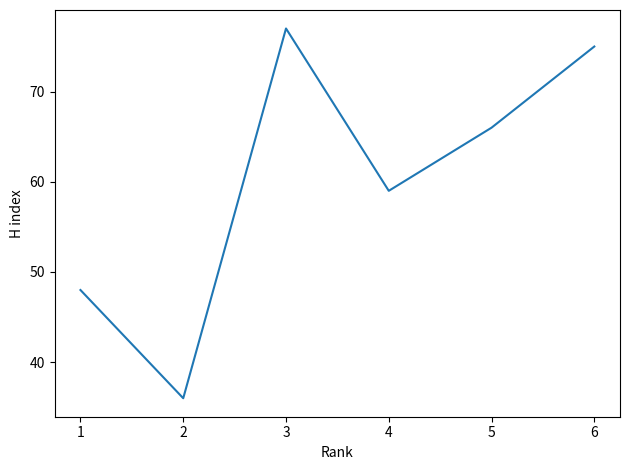

What is the approximate value at 3?

77